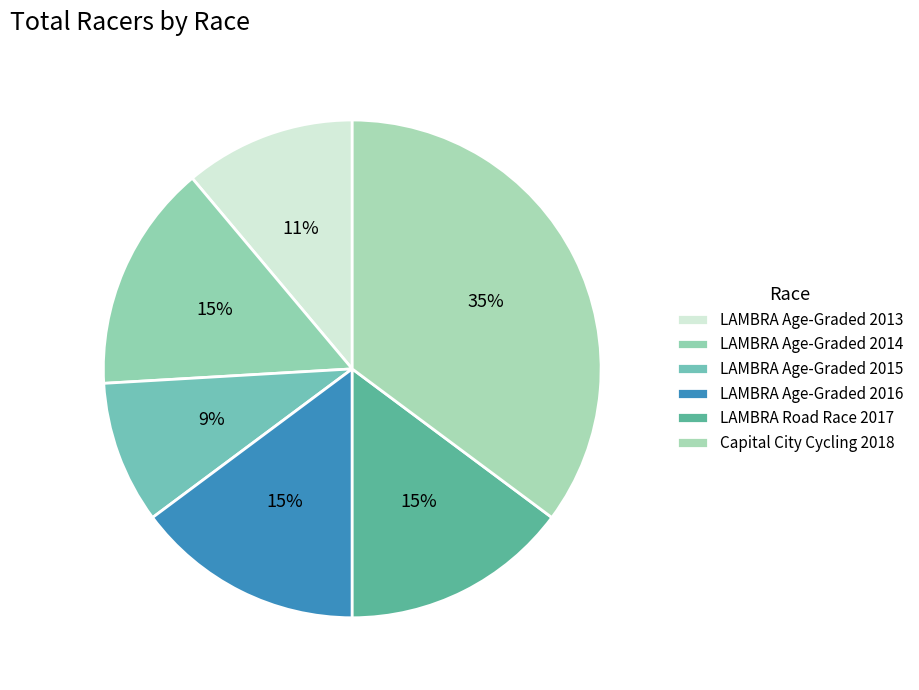

What percentage is the LAMBRA Age-Graded 2015 slice, to the nearest percent?

9%